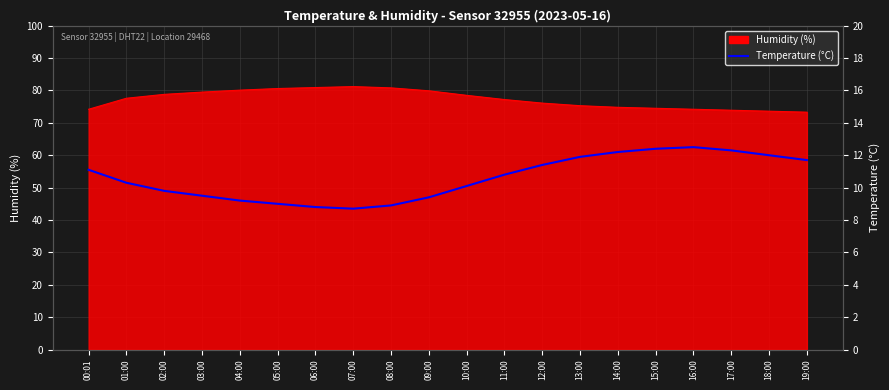

What is the label of the 14th point from the right?

06:00